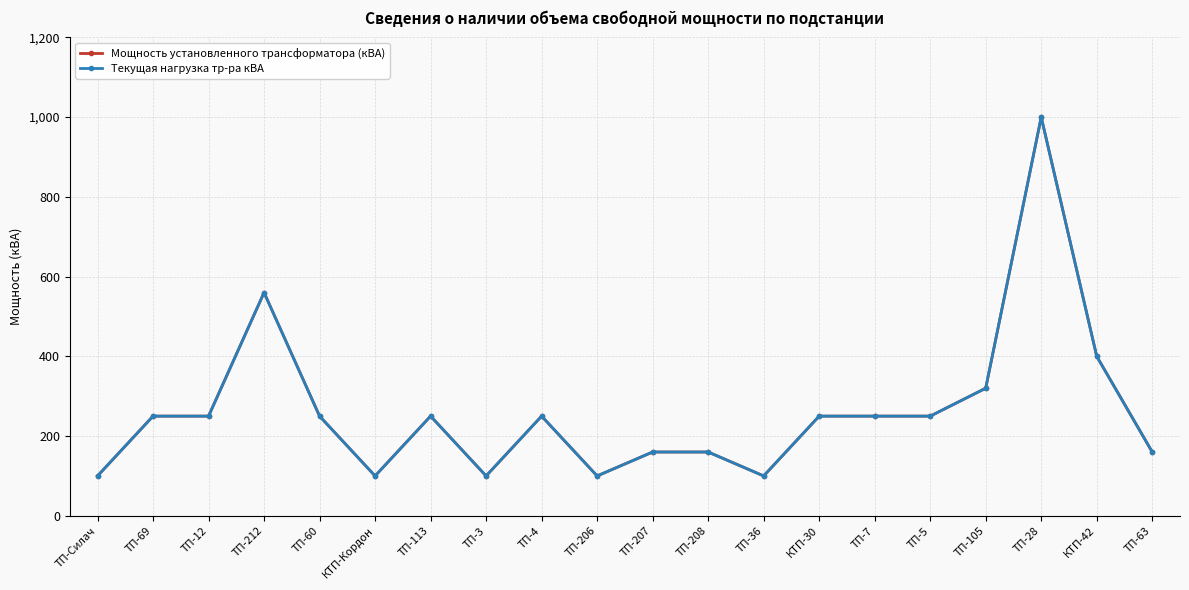

Is this an area chart (filled region under the line)?

No